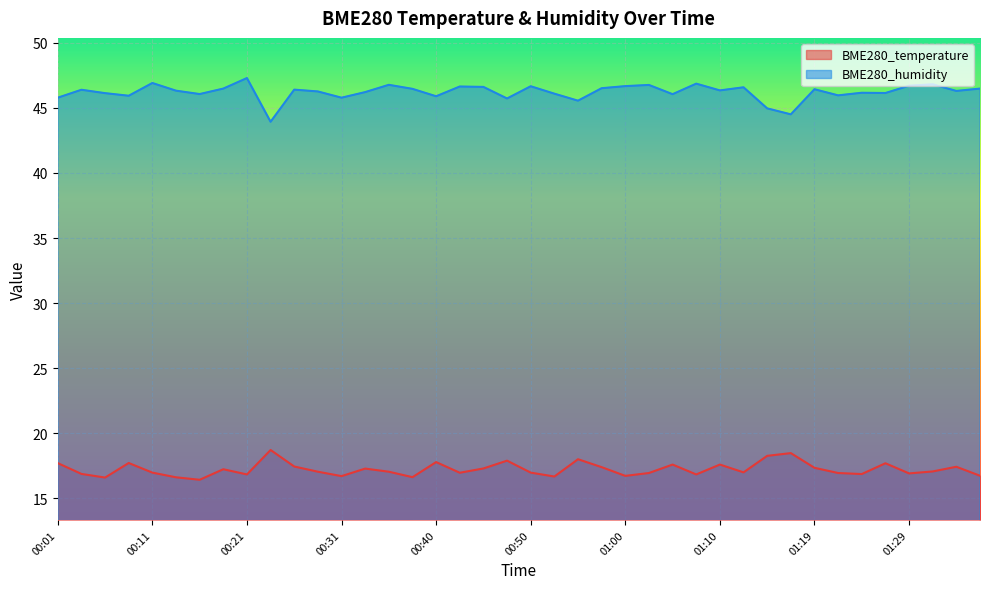

In BME280_humidity, how many points are higher than both neighbors (excluding endpoints)?

13